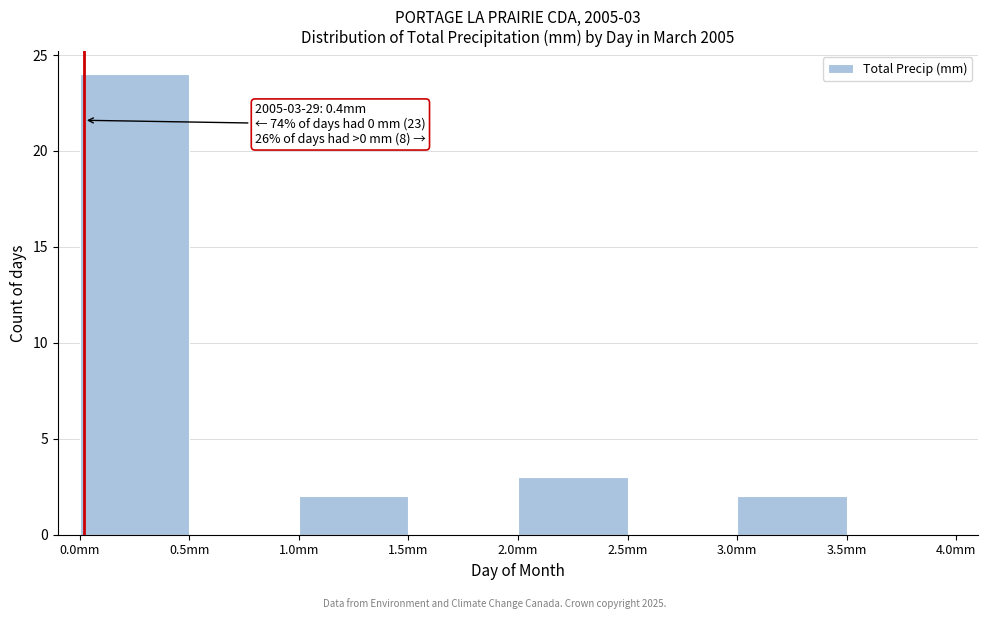

Over which range of the x-axis is the bar tallest?

0.0 to 0.5